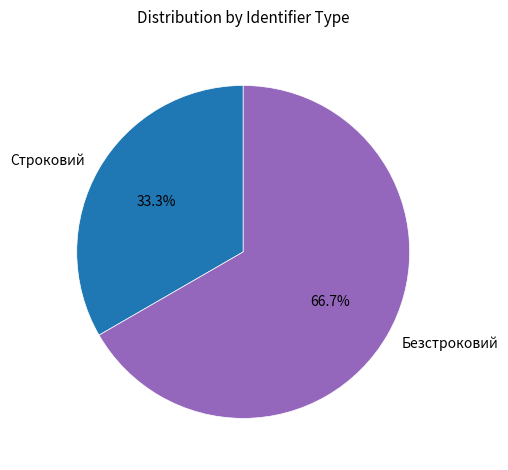

What is the smallest slice in the pie chart?

Строковий